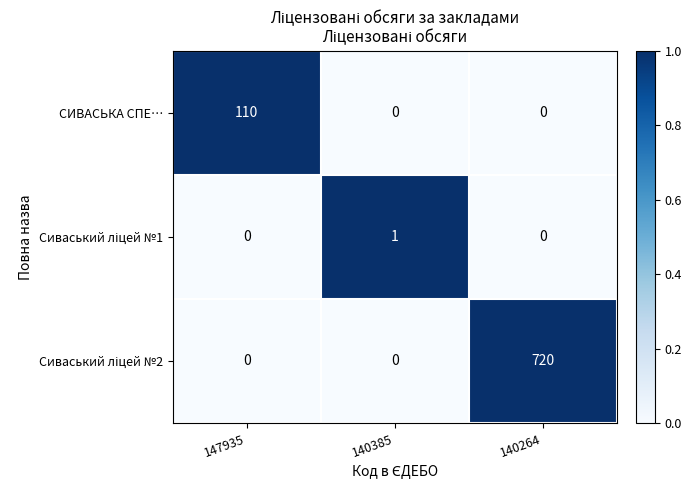

The СИВАСЬКА СПЕ… series shows -71 at 140264. True or false?

False